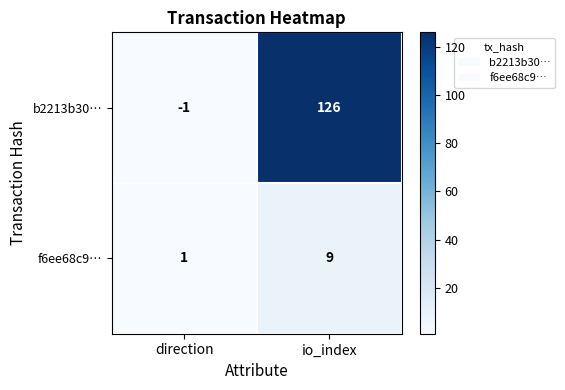

At which label is b2213b30… closest to 62?

direction